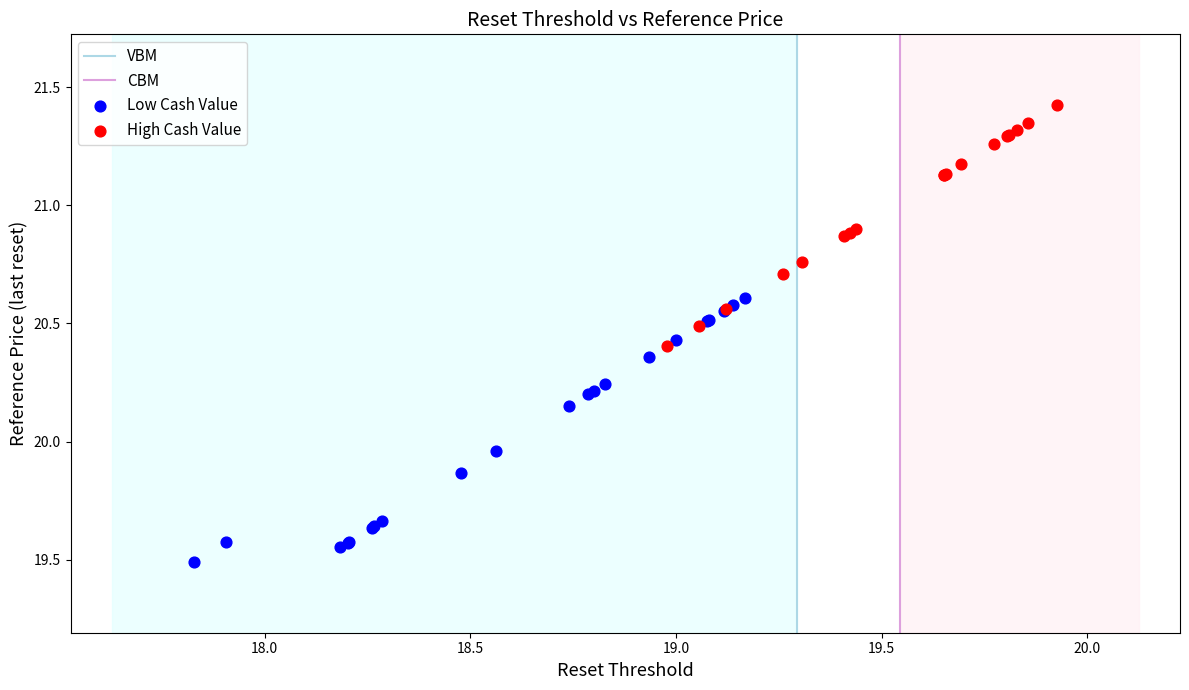

Which series has the widest spread of Y values?

Low Cash Value